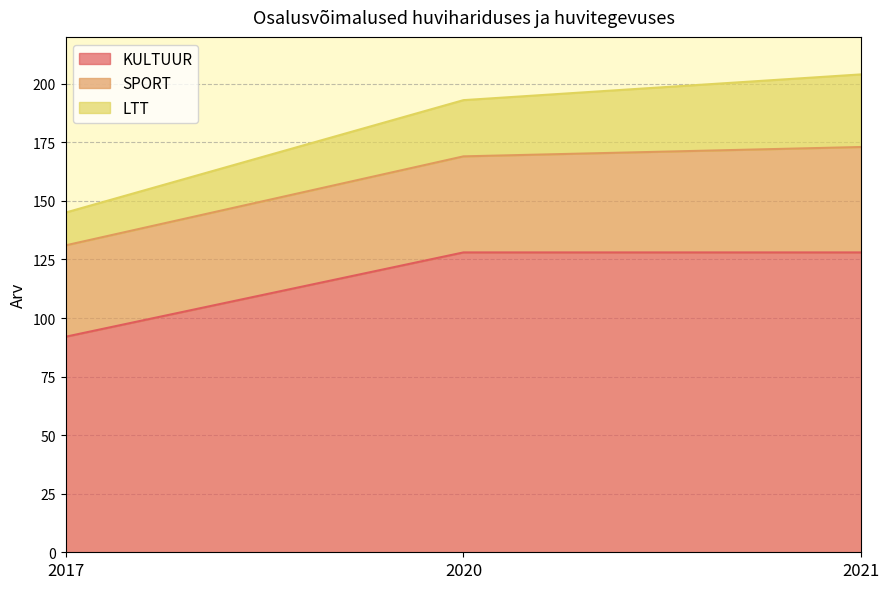

How many lines are shown in the chart?

3